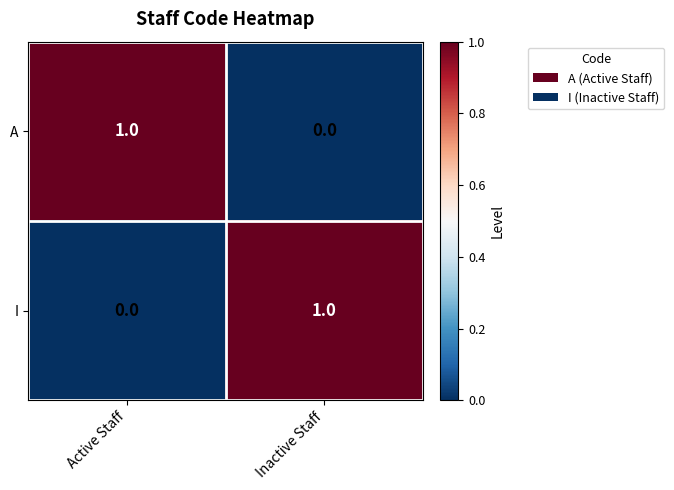

Is it true that I equals 0 at Active Staff?

True